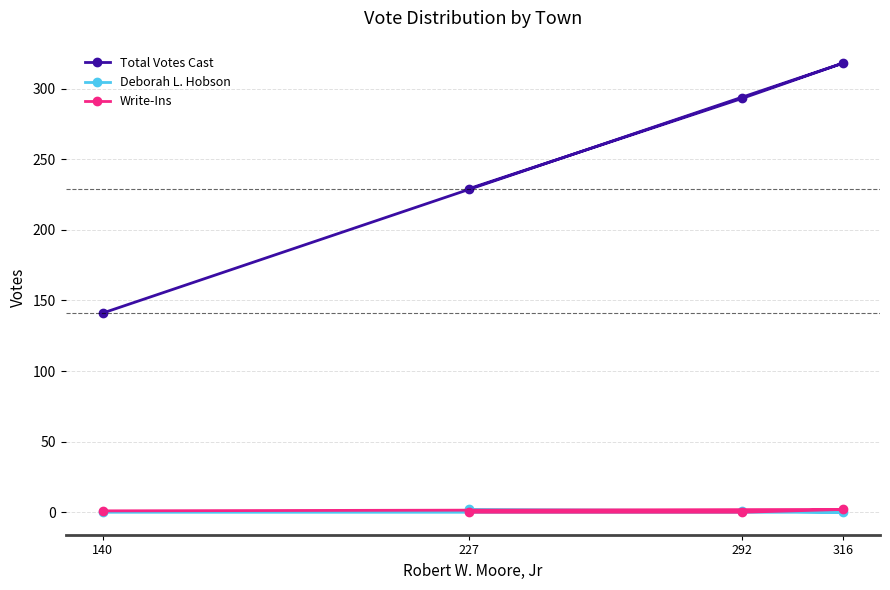

What are all the series names shown in the legend?

Total Votes Cast, Deborah L. Hobson, Write-Ins